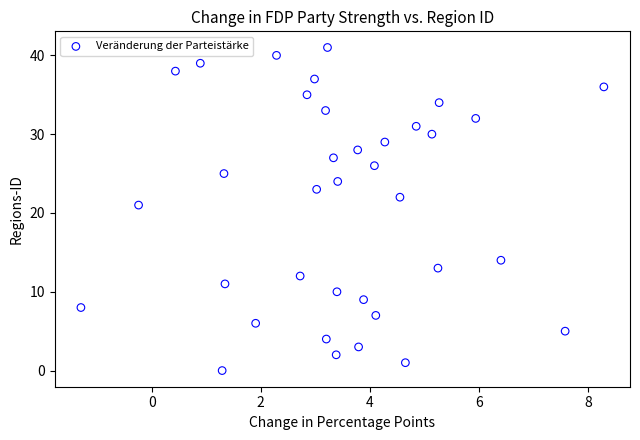

What is the range of Y values (max minus min)?

41